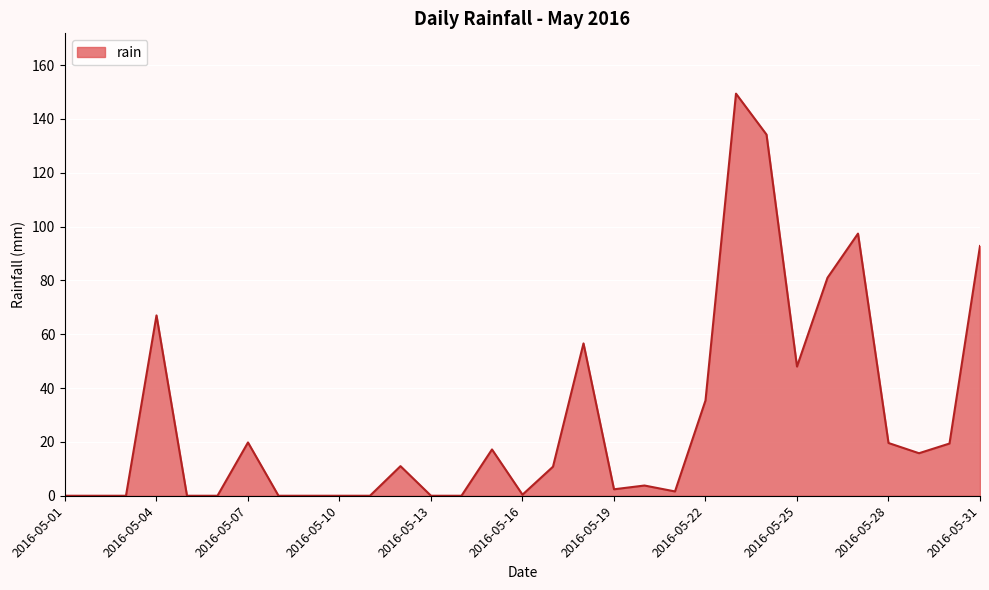

What is the greatest value displayed?

149.4